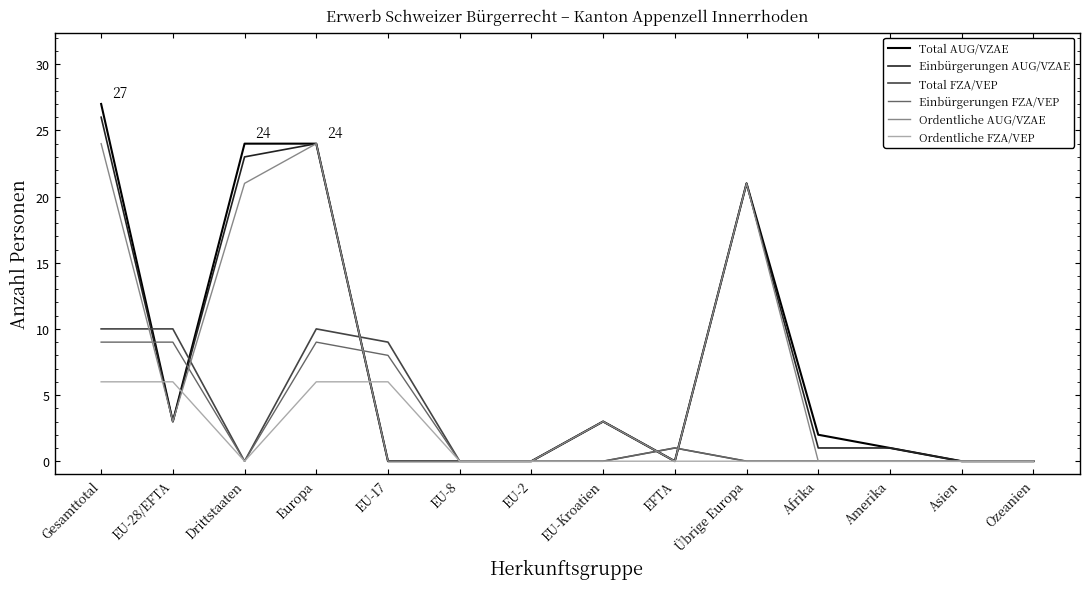

Count the number of categories in the chart.

14